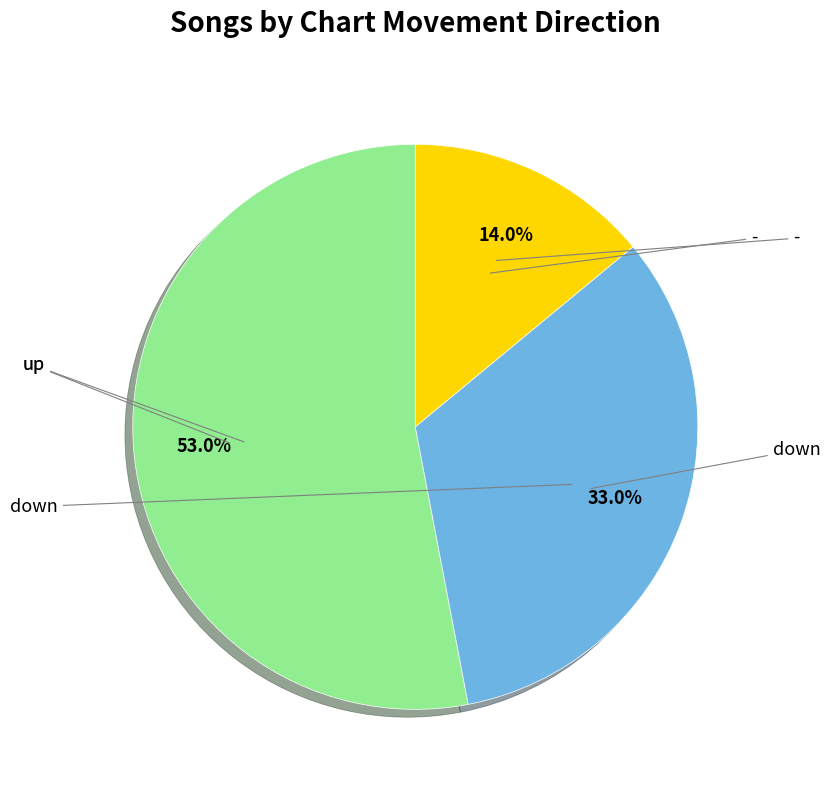

Does any single category account for the majority?

Yes